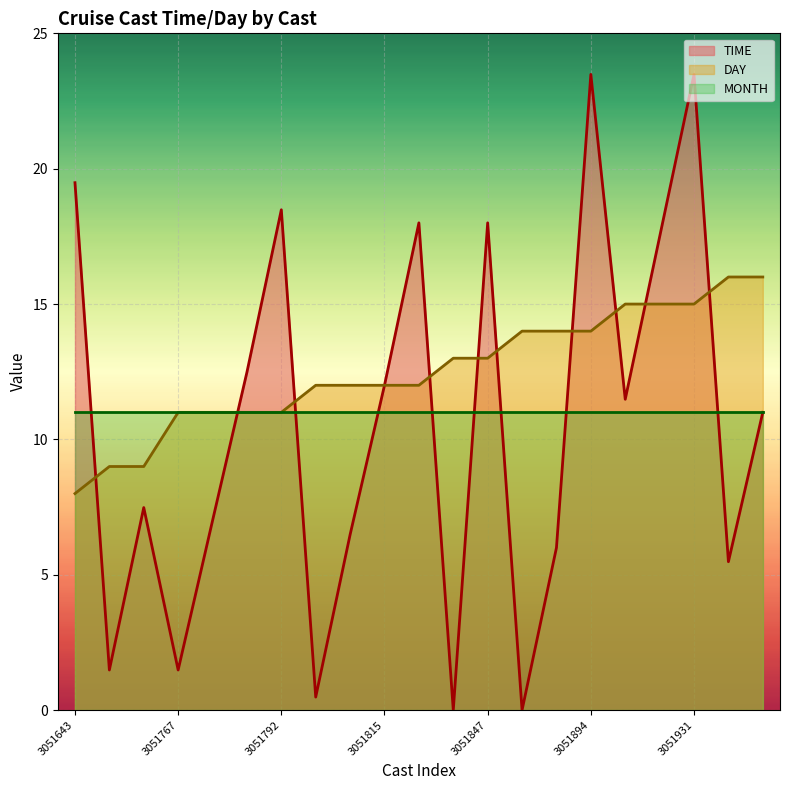

What value does the TIME series have at 3051775?

7.0